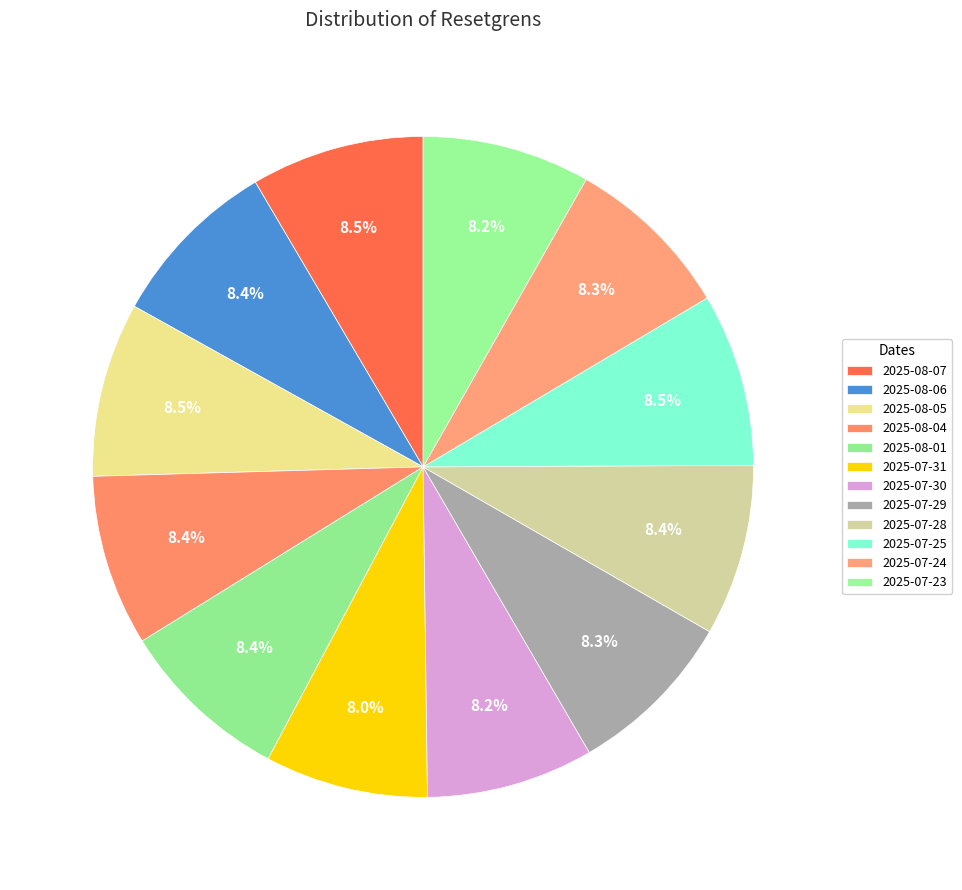

Count the number of slices in the pie.

12